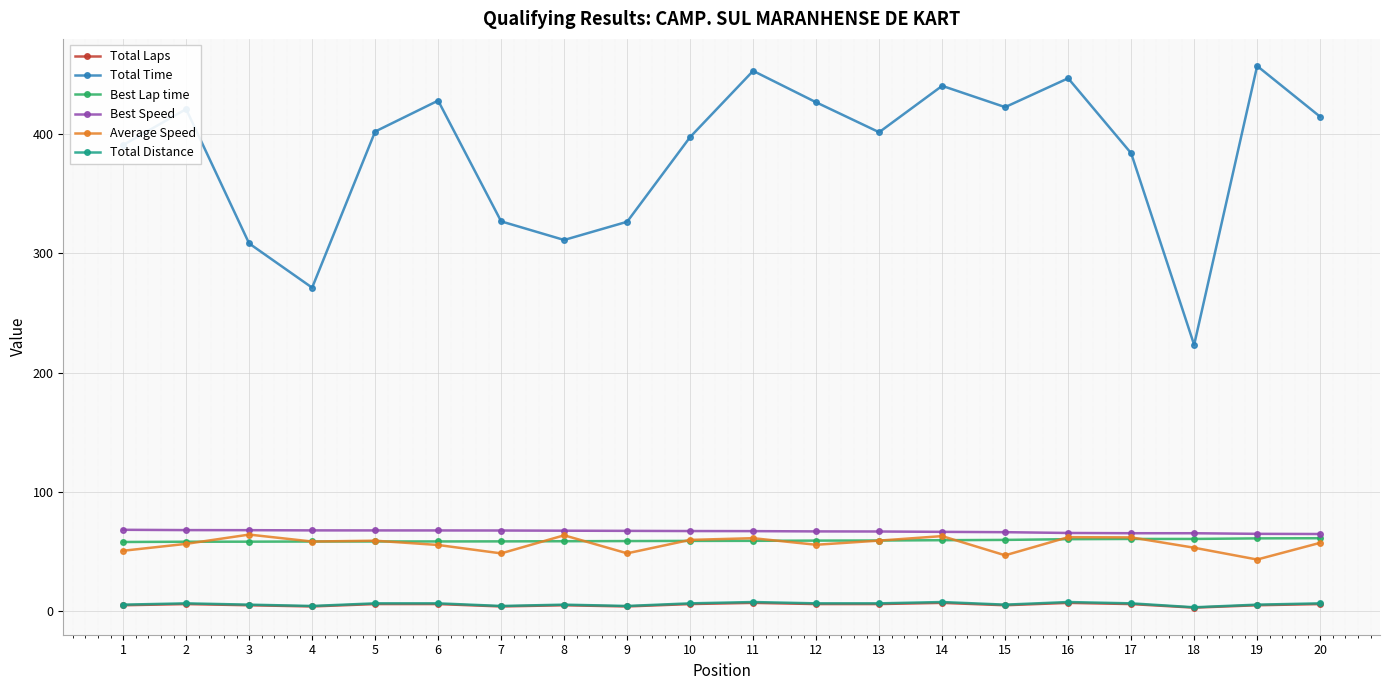

Where does the Best Speed series first go above 67?

1